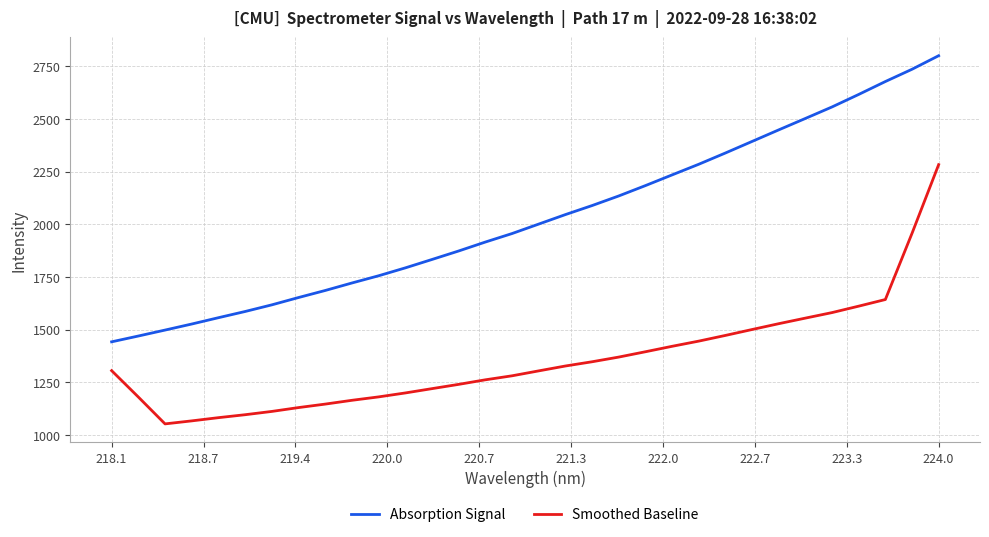

What is the maximum value shown in the chart?

2800.4